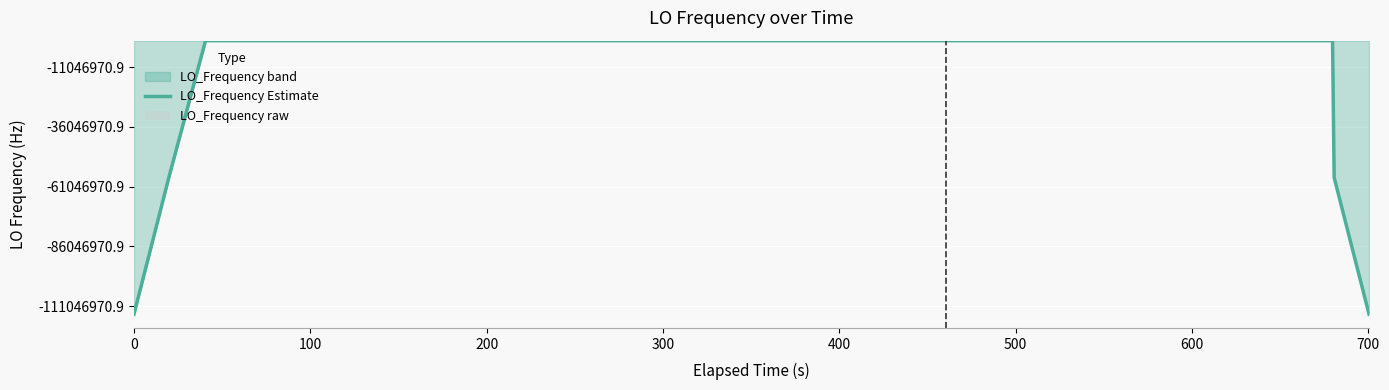

What is the sum of all LO_Frequency Estimate values?

11098622907.4